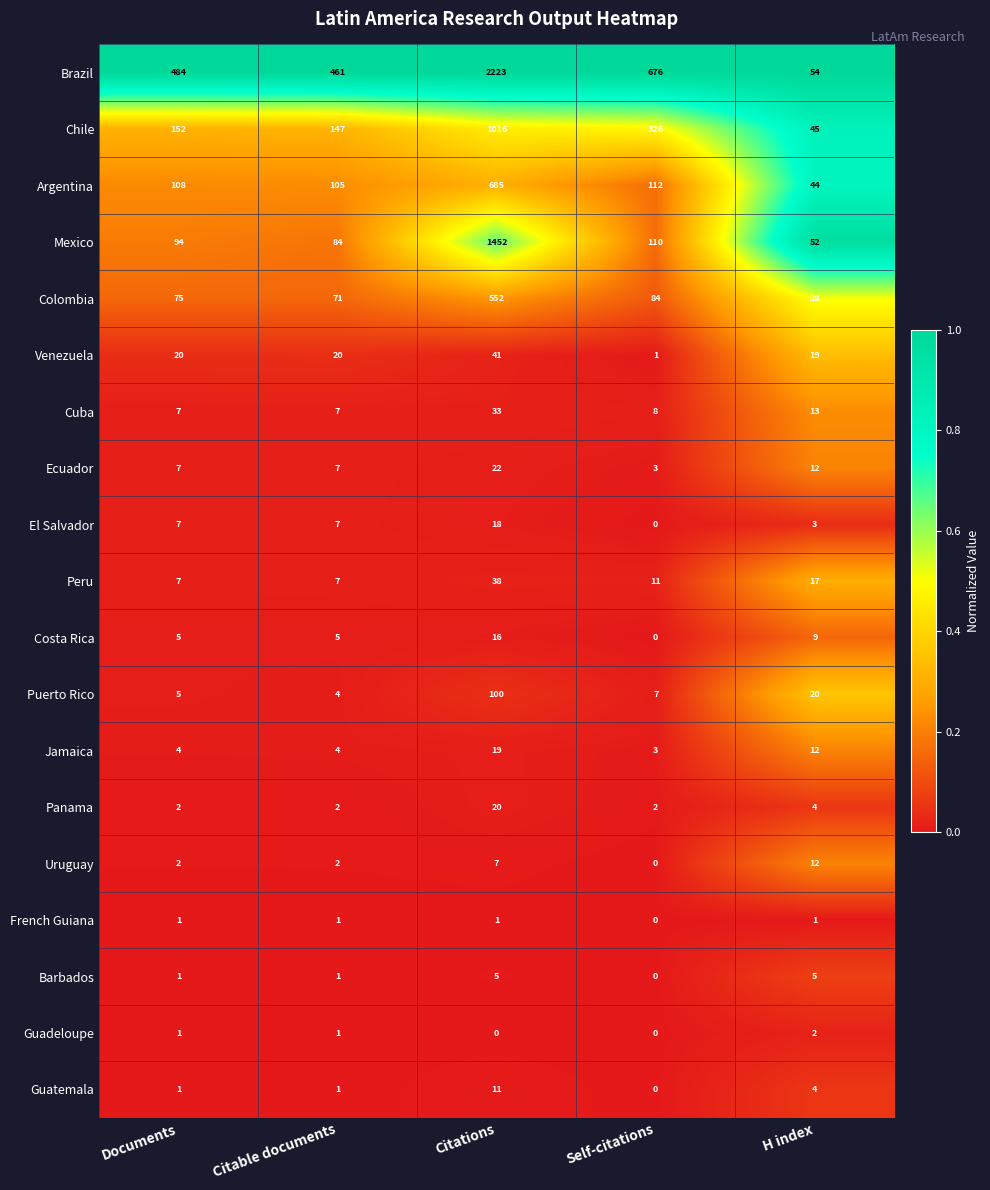

How many categories are shown in the chart?

5